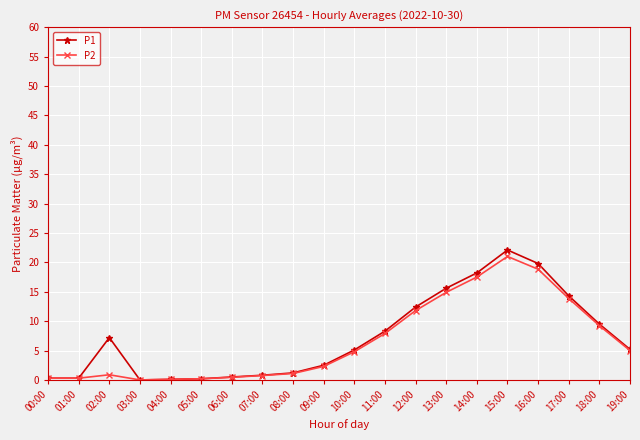

Is it true that P2 equals 18.6 at 12:00?

False